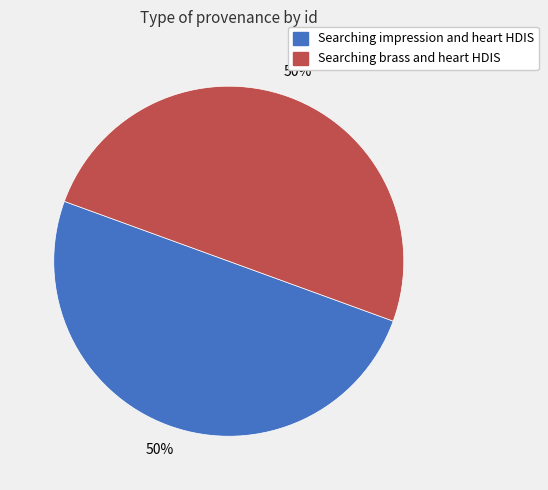

What percentage is the Searching brass and heart HDIS slice, to the nearest percent?

50%